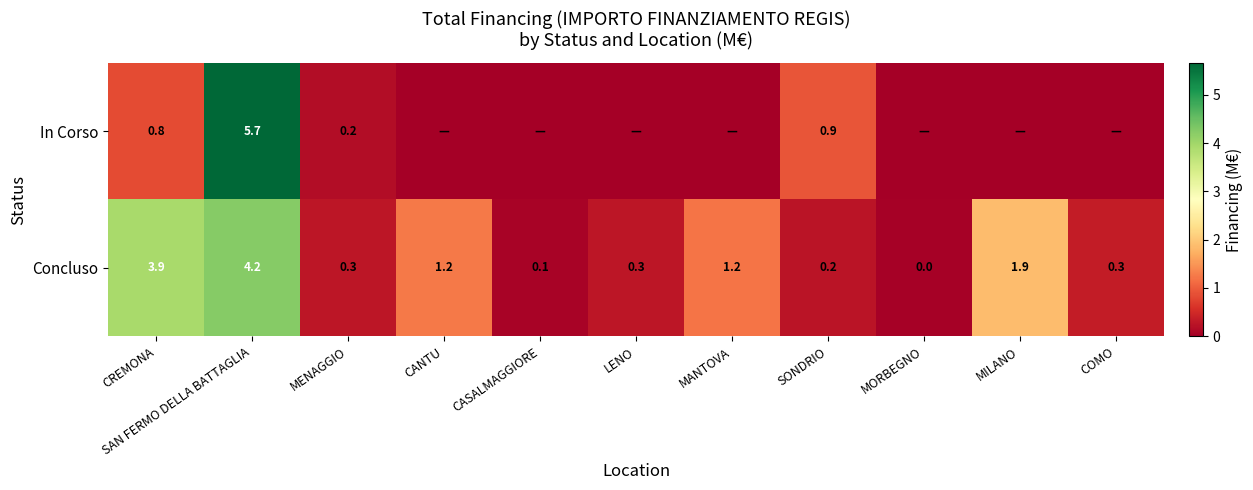

At which label does Concluso reach its minimum?

MORBEGNO